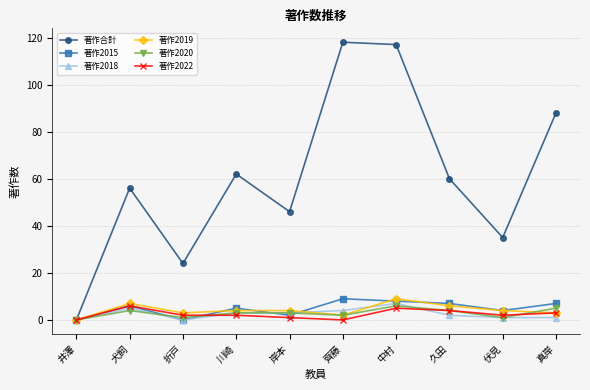

What is the label of the 4th point from the left?

川崎